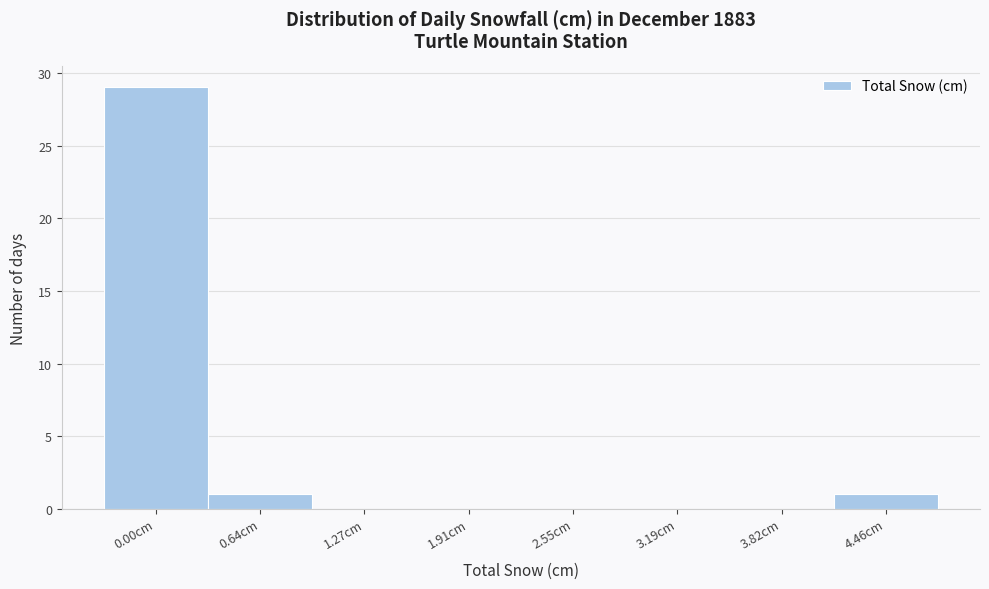

Reading left to right, list all the values displayed in this chart.

0.00cm=29	0.64cm=1	1.27cm=0	1.91cm=0	2.55cm=0	3.19cm=0	3.82cm=0	4.46cm=1